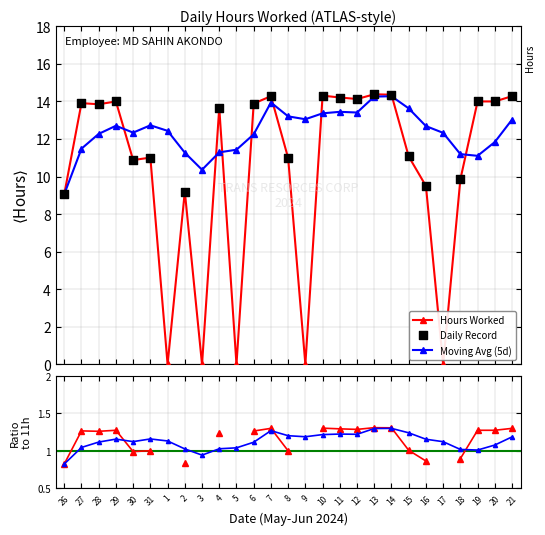

What is the change in value from 2 to 5?

-9.2